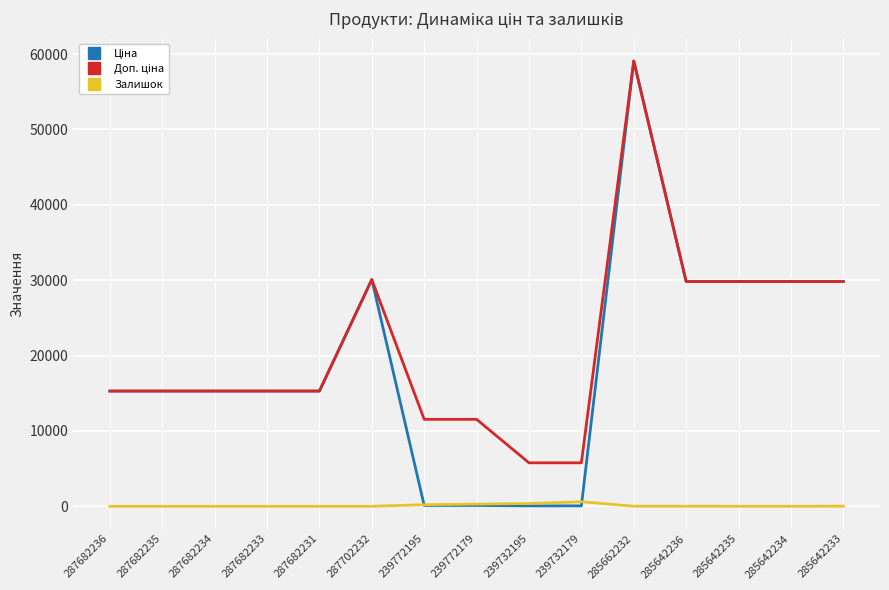

How many lines are shown in the chart?

3